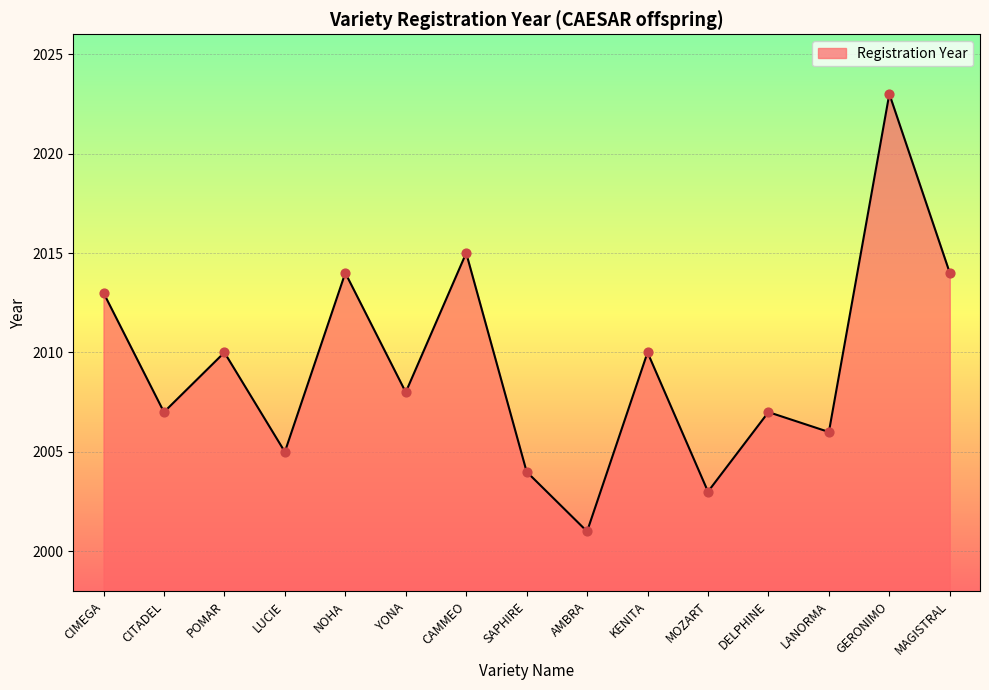

Between CAMMEO and GERONIMO, which is larger?

GERONIMO